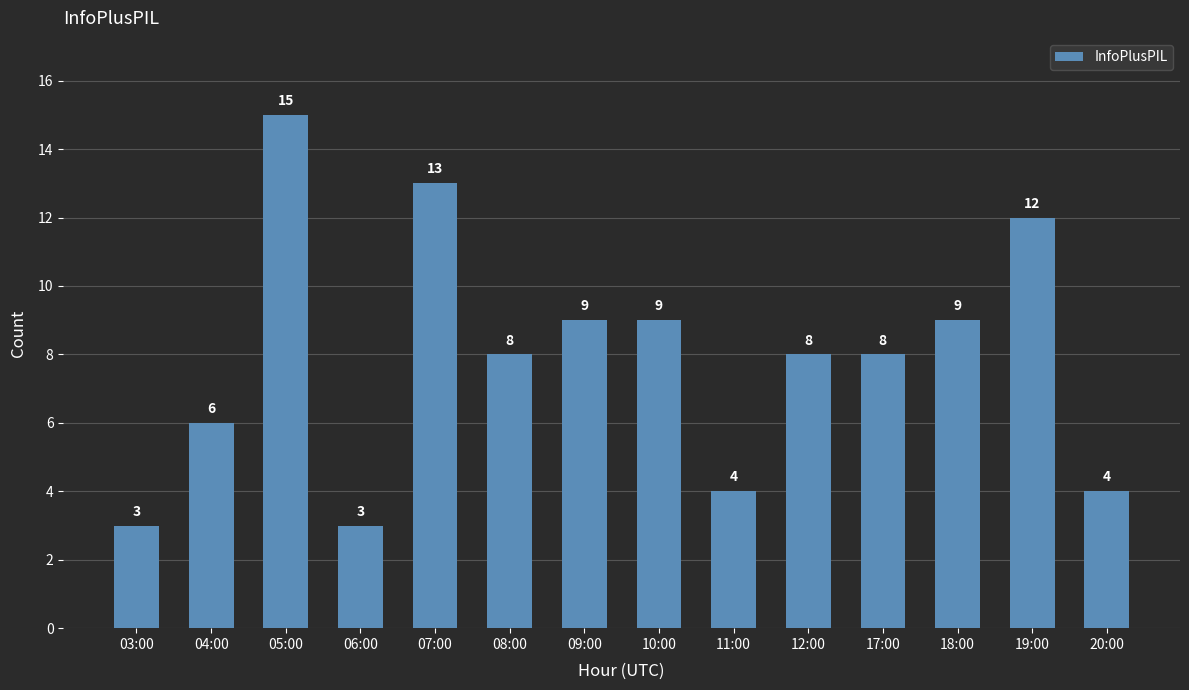

What position from the left is 06:00?

4